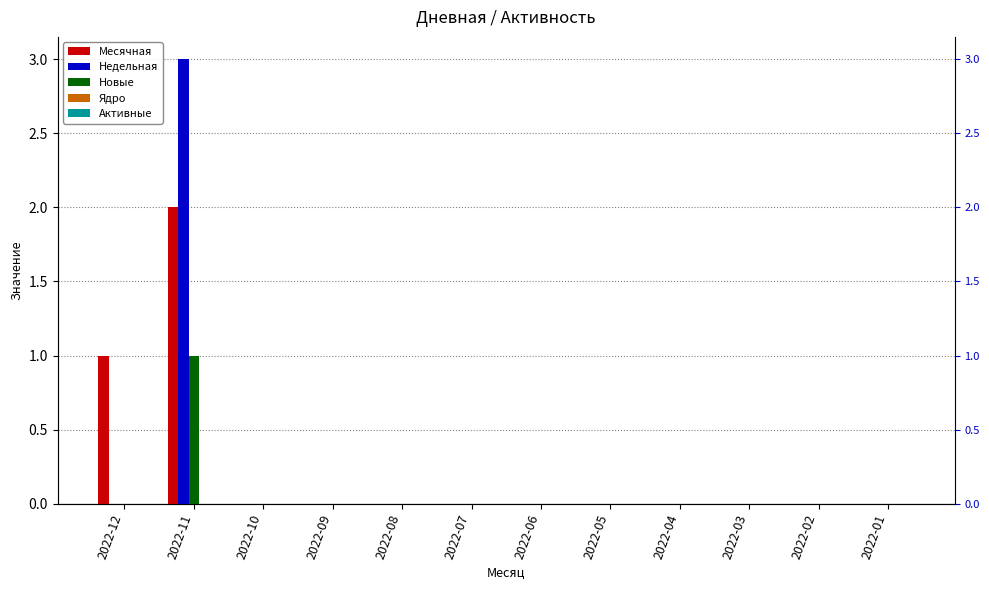

Are the bars grouped side by side (vs. stacked)?

Yes